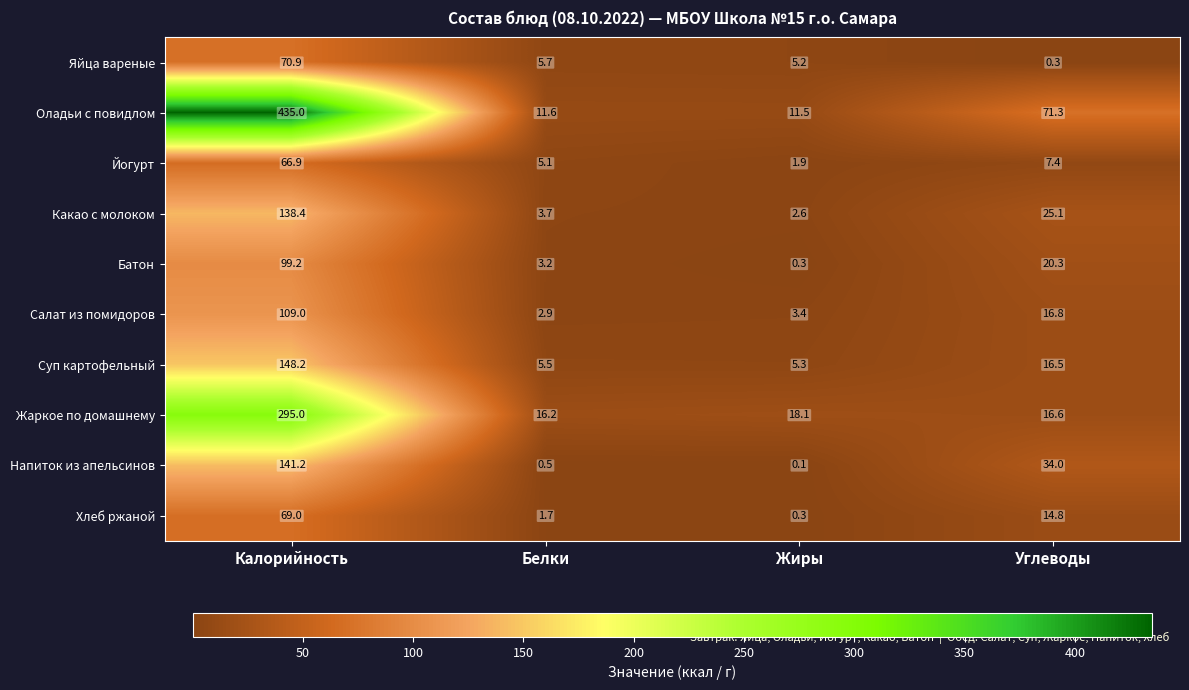

At which category is the sum across all series the highest?

Калорийность